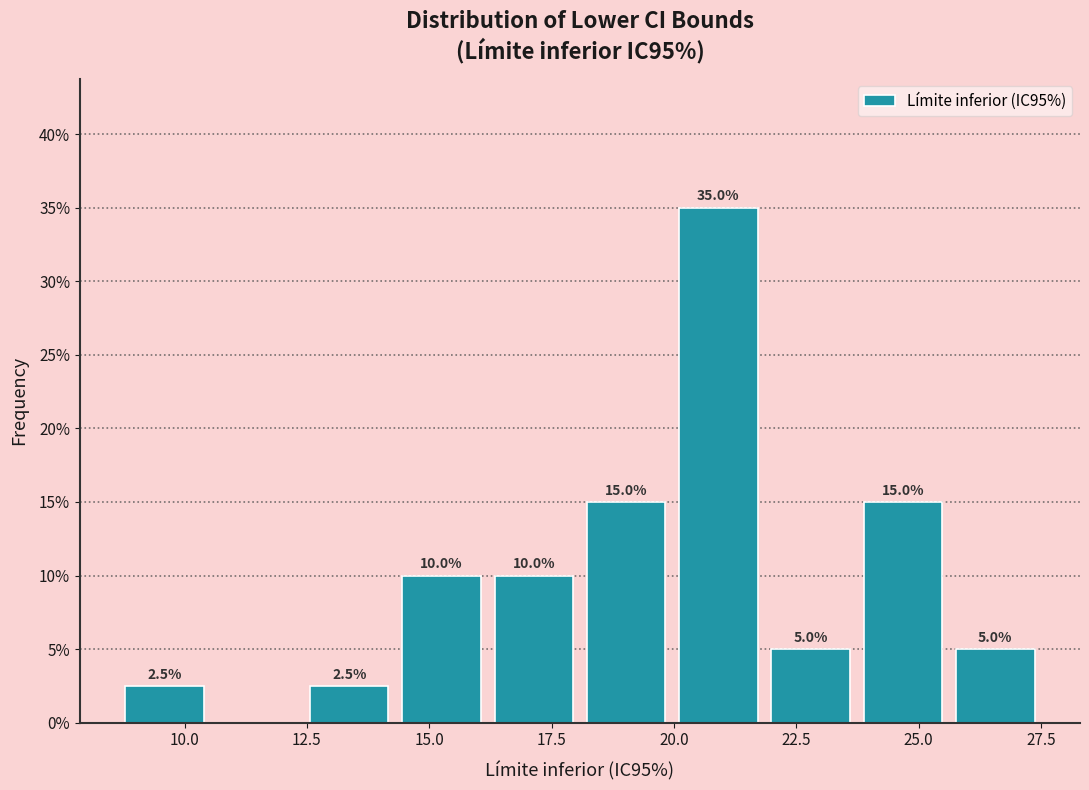

Around what value on the x-axis is the tallest bar? Give the approximate position of its centre, as read against the axis.

21.0